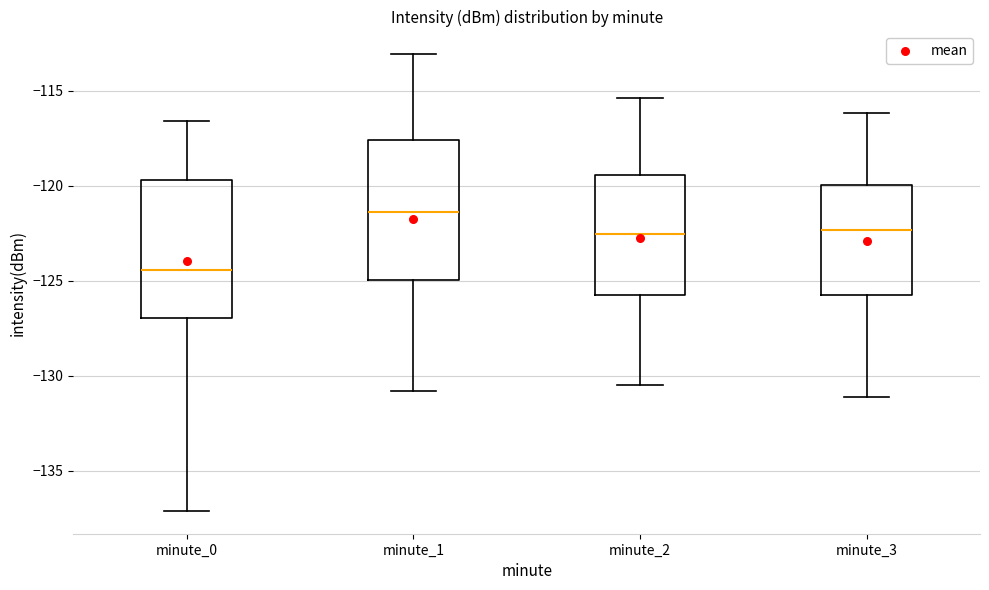

Reading left to right, transcribe this box plot: for each box, give where its median line is, the range the box spans, and where its two whiskers end, as read against the y-axis. The values are not printed on the chart, so give them approximately, as read against the axis.

minute_0: median -124.5, box -127.0 to -119.5, whiskers -137.0 to -116.5
minute_1: median -121.5, box -125.0 to -117.5, whiskers -131.0 to -113.0
minute_2: median -122.5, box -125.5 to -119.5, whiskers -130.5 to -115.5
minute_3: median -122.5, box -125.5 to -120.0, whiskers -131.0 to -116.0